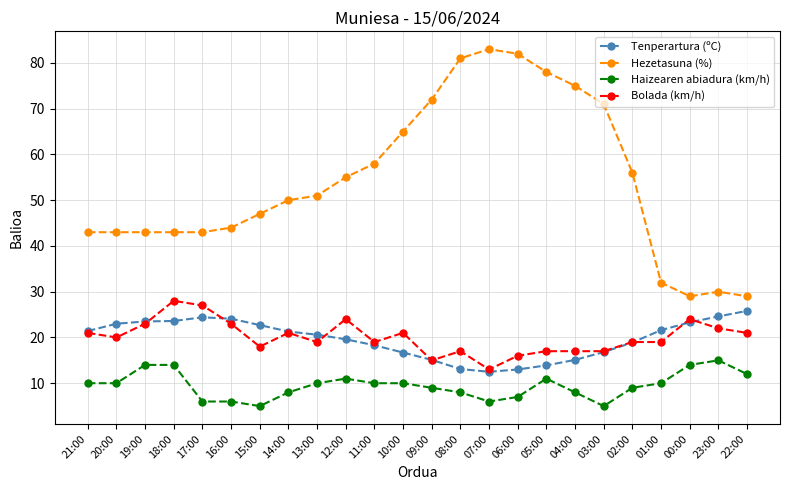

What is the sum of all Bolada (km/h) values?

481.0